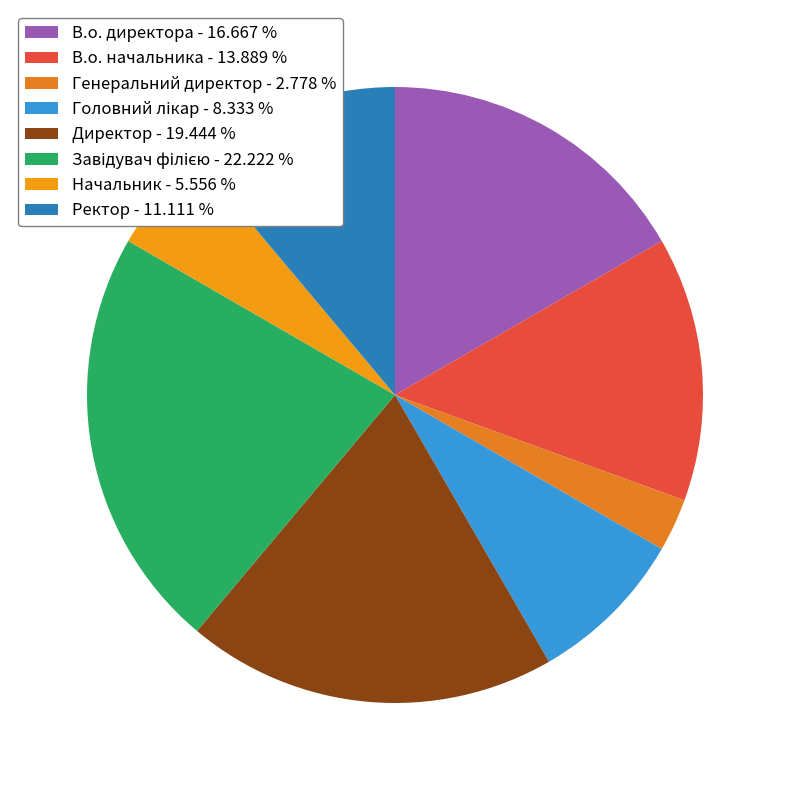

What is the total percentage of Начальник and В.о. директора?

22.2%